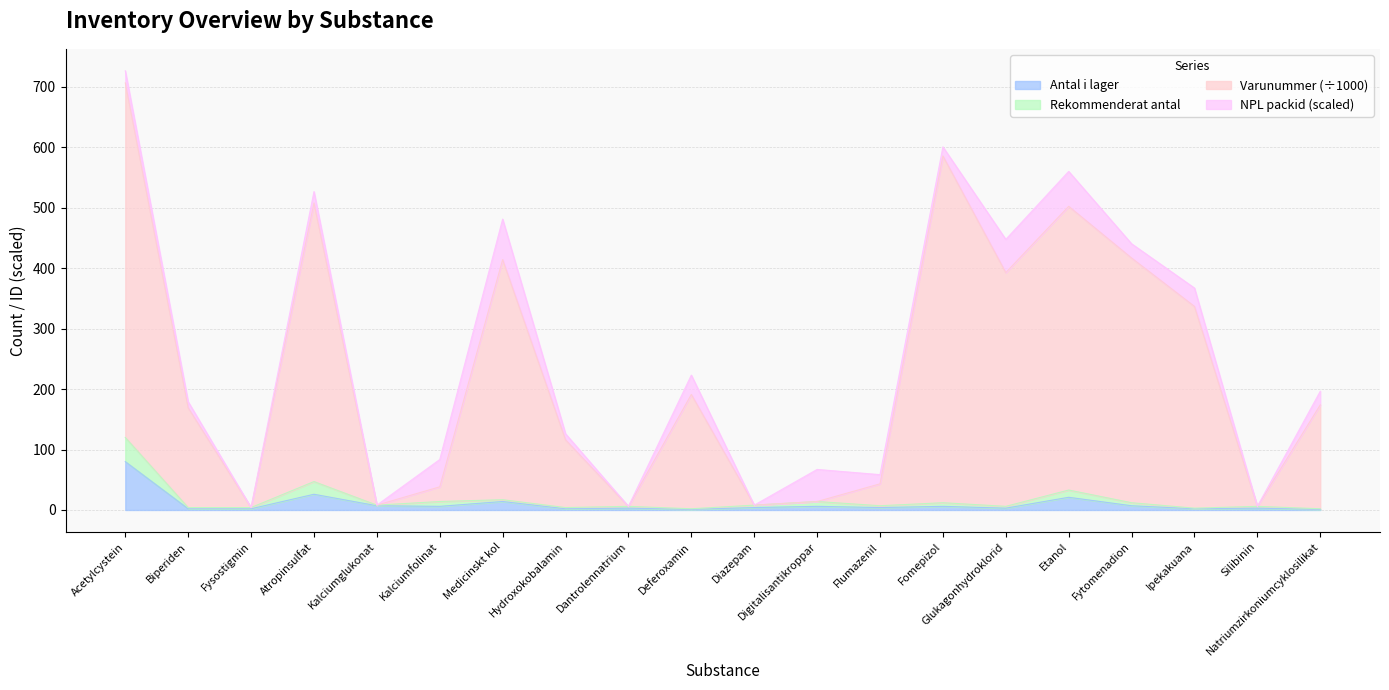

What is the spread (max minus min) of values at Fytomenadion?

409.9